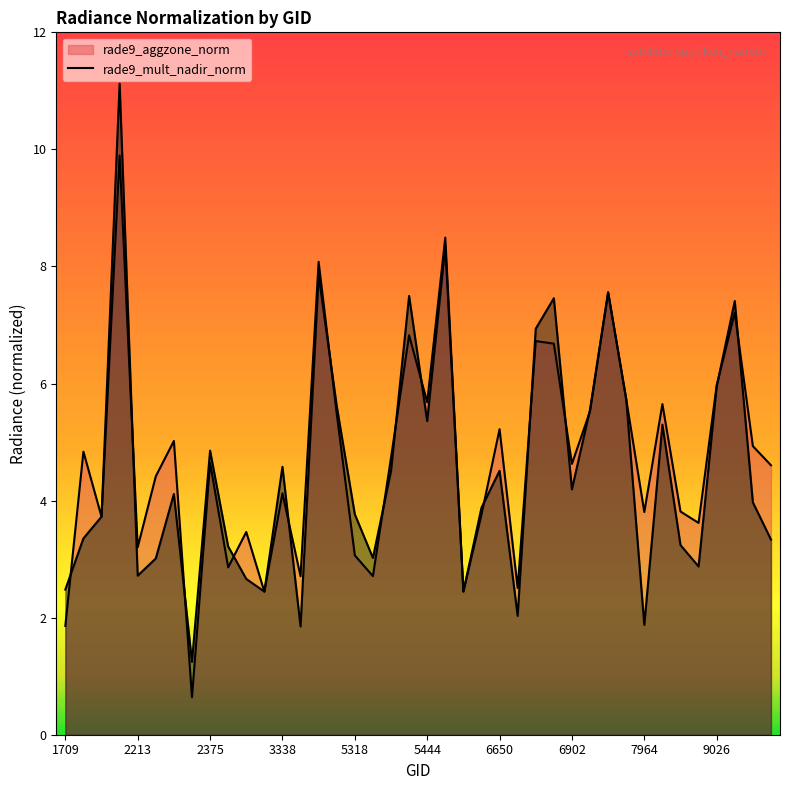

At how many categories does at least one series exceed 7?

7